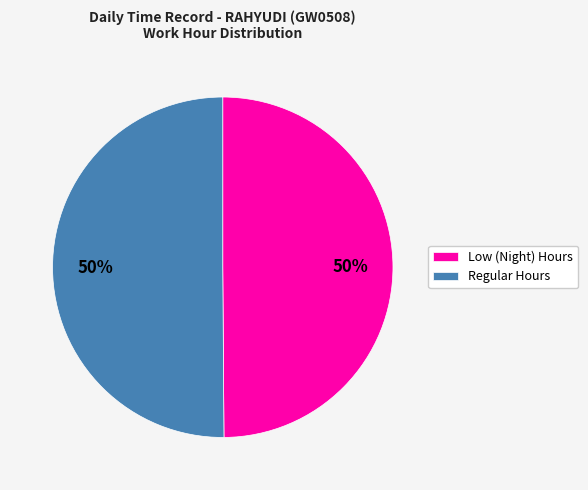

To the nearest percent, what percentage of the pie is Low (Night) Hours?

50%